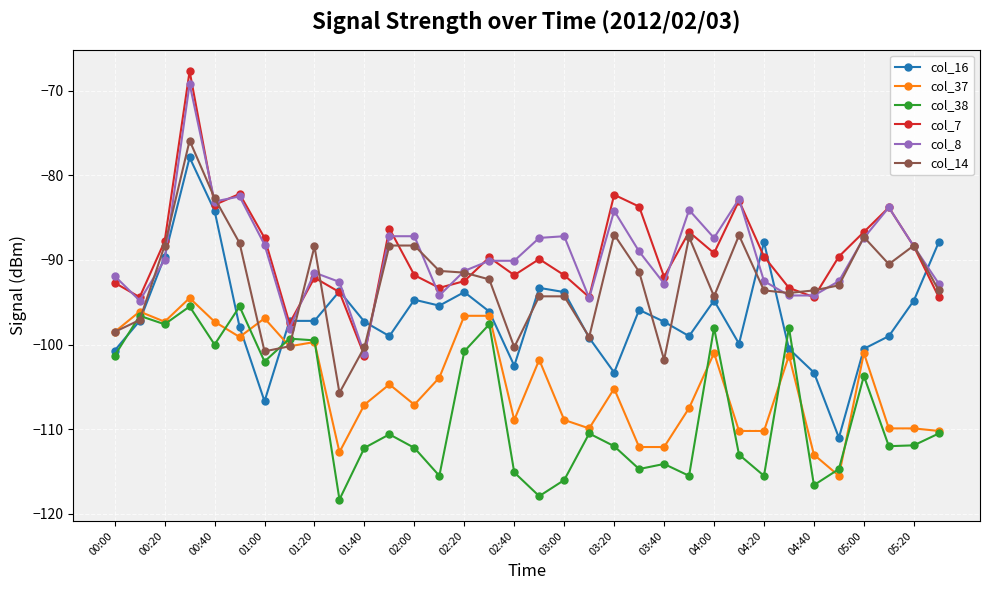

True or false: col_37 and col_7 intersect in this chart.

False